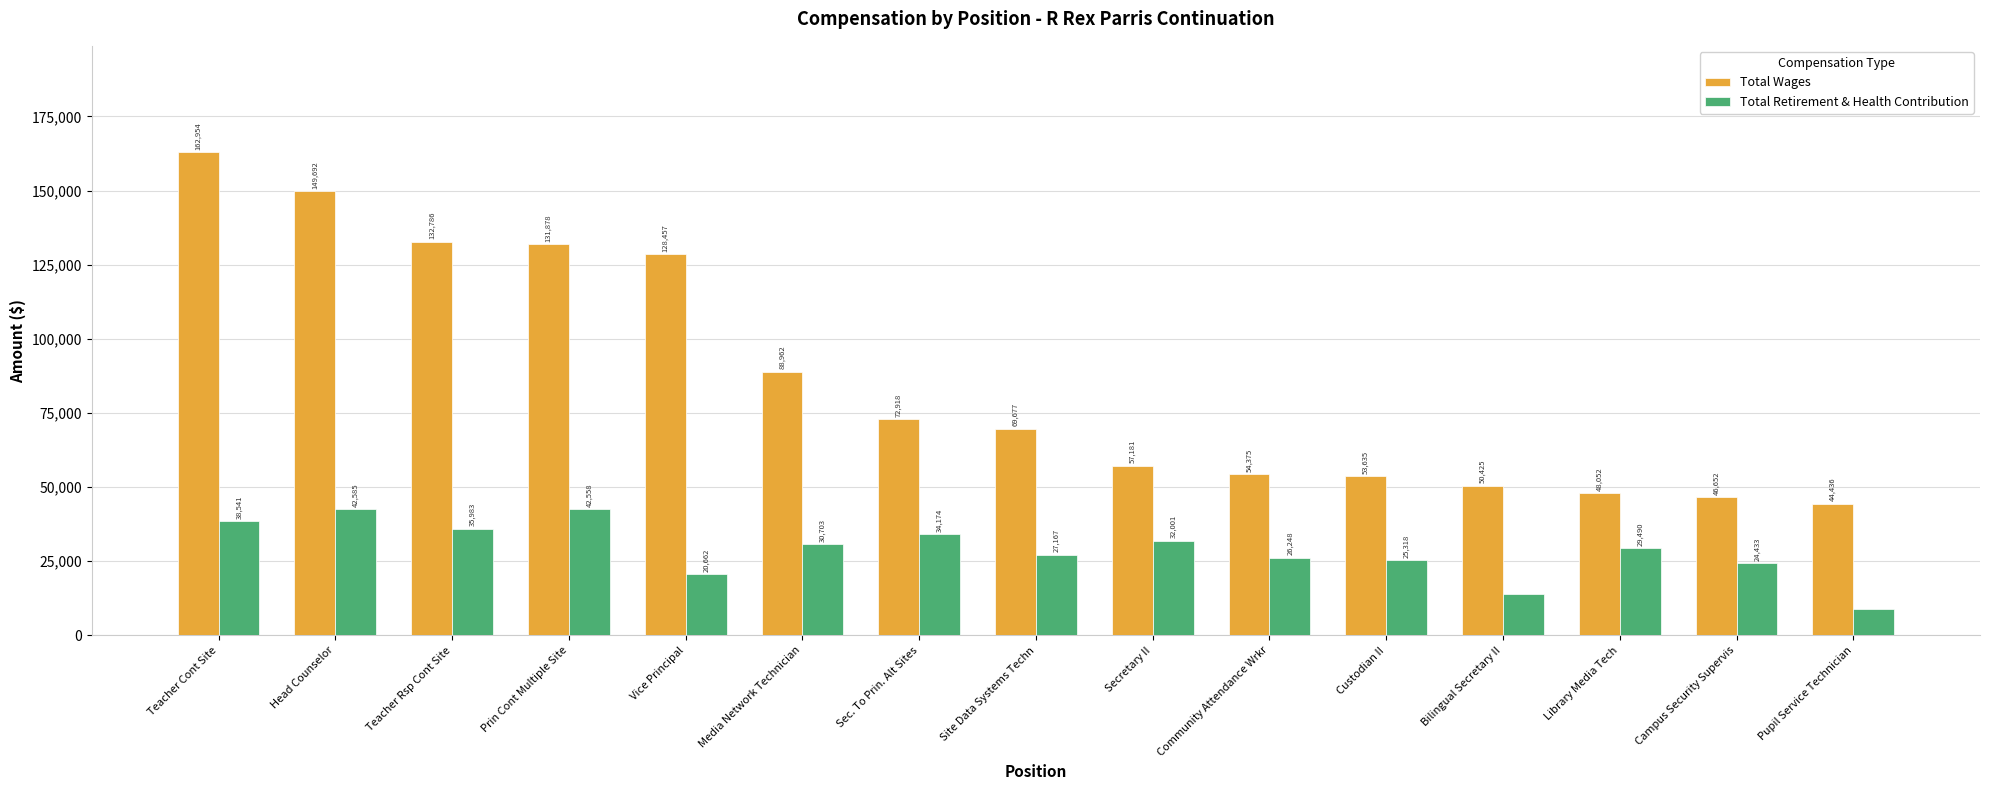

True or false: Total Wages has a value of 176503 at Prin Cont Multiple Site.

False